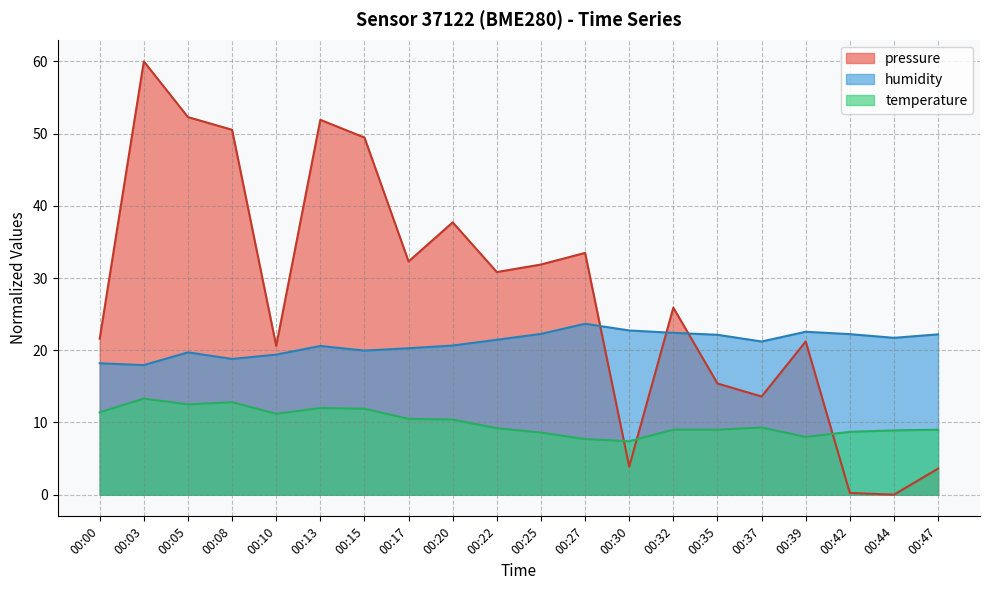

How many values in the pressure series are below 30?

10